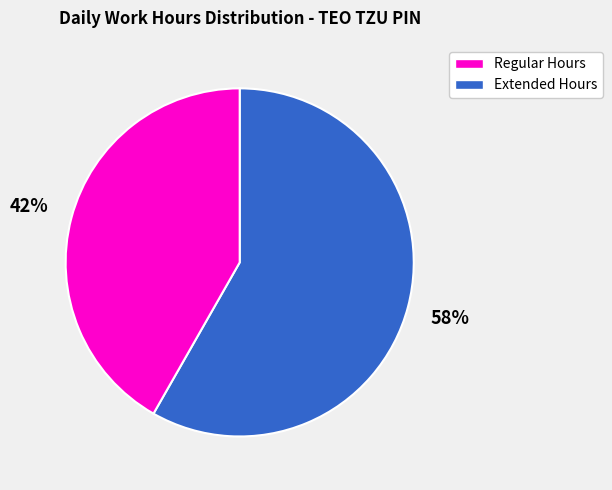

Is there a majority slice in this chart?

Yes